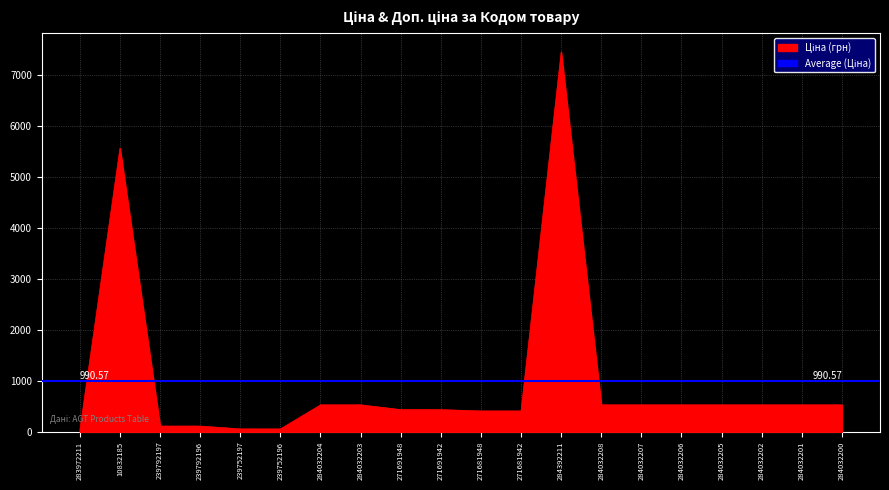

True or false: Ціна and Доп. ціна cross at least once.

False